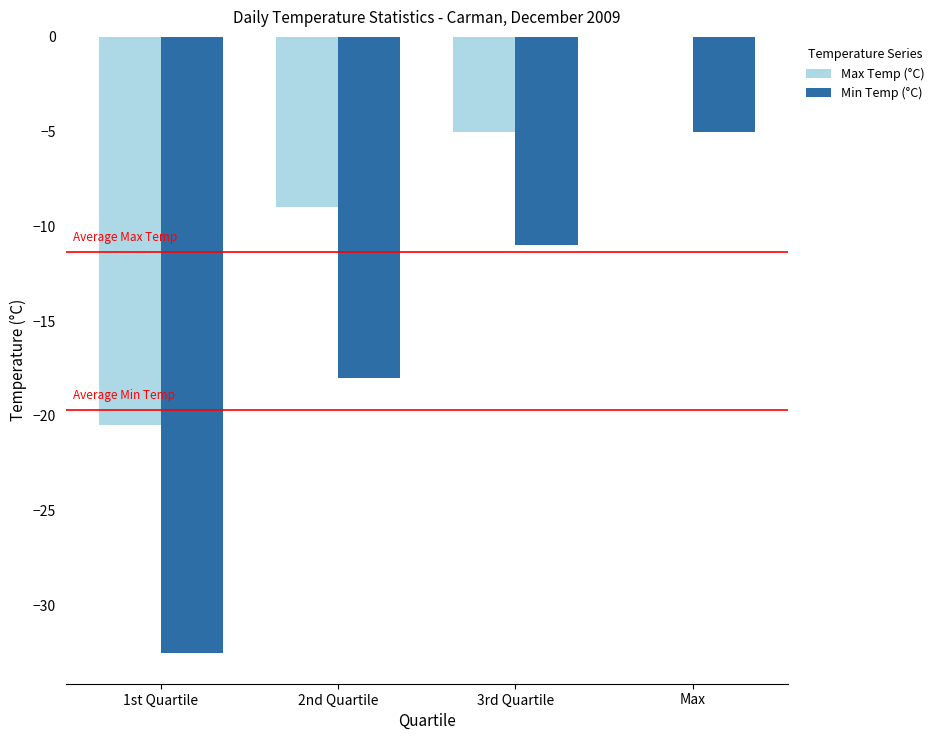

At which category does the chart reach its peak across all series?

Max